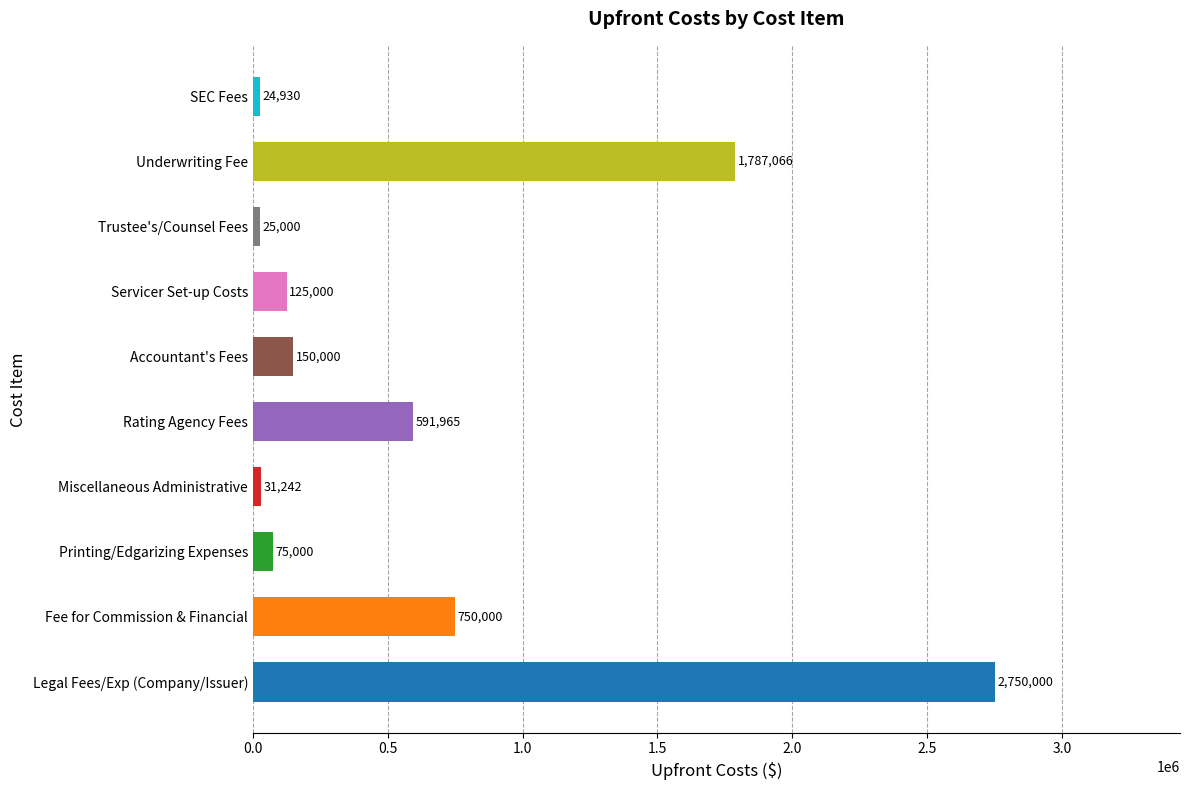

How many distinct data groups are displayed?

1